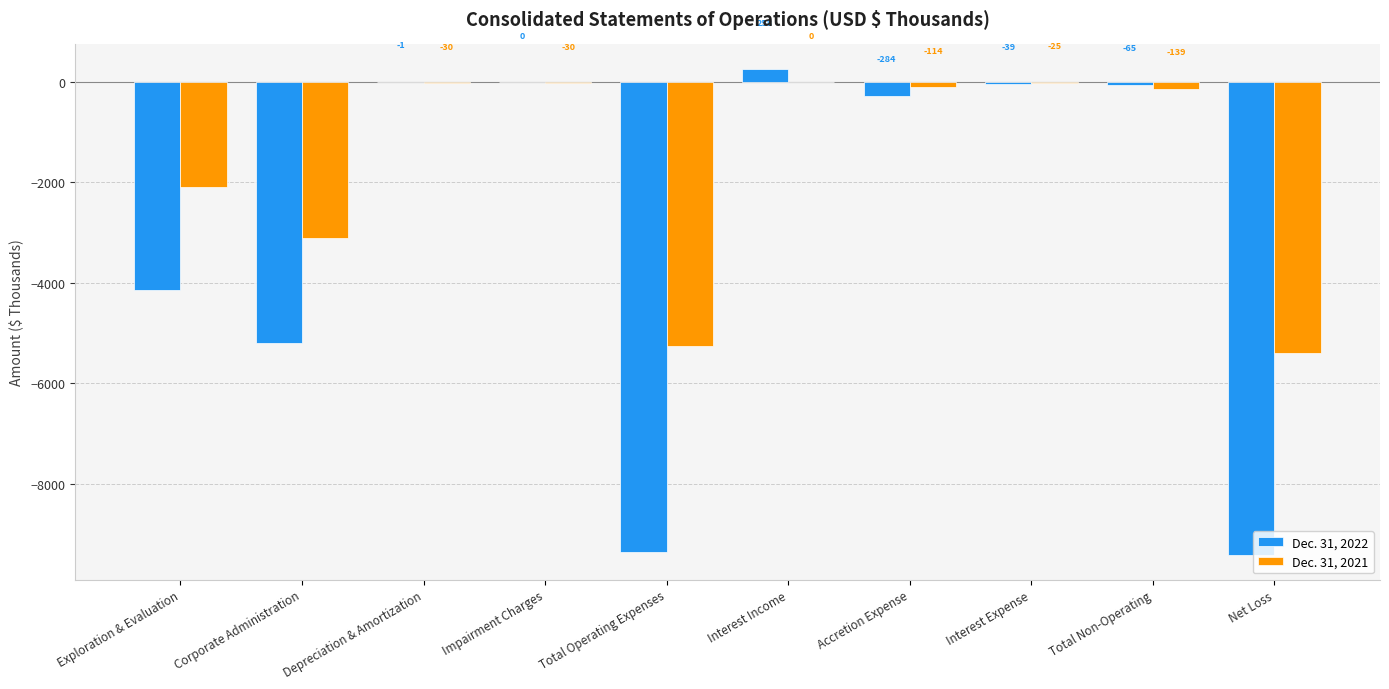

Which series has the largest range (max minus min)?

Dec. 31, 2022